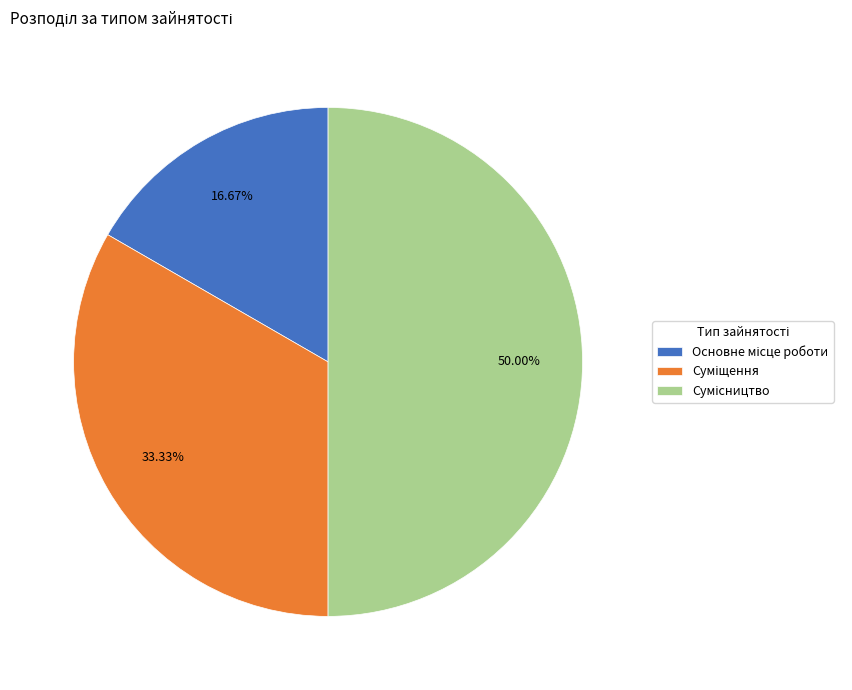

Does any single category account for the majority?

No